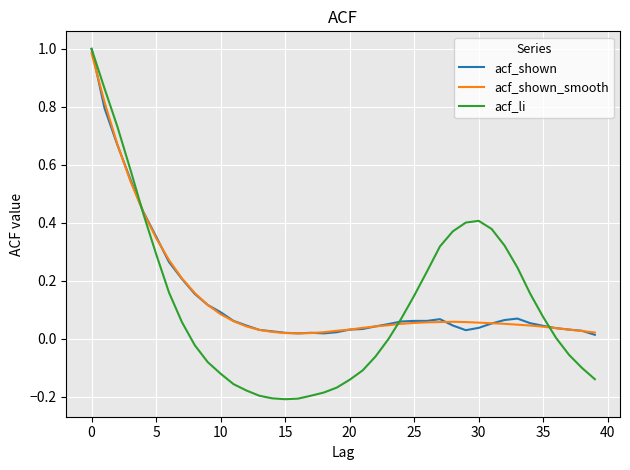

Which series has the largest total across all categories?

acf_shown